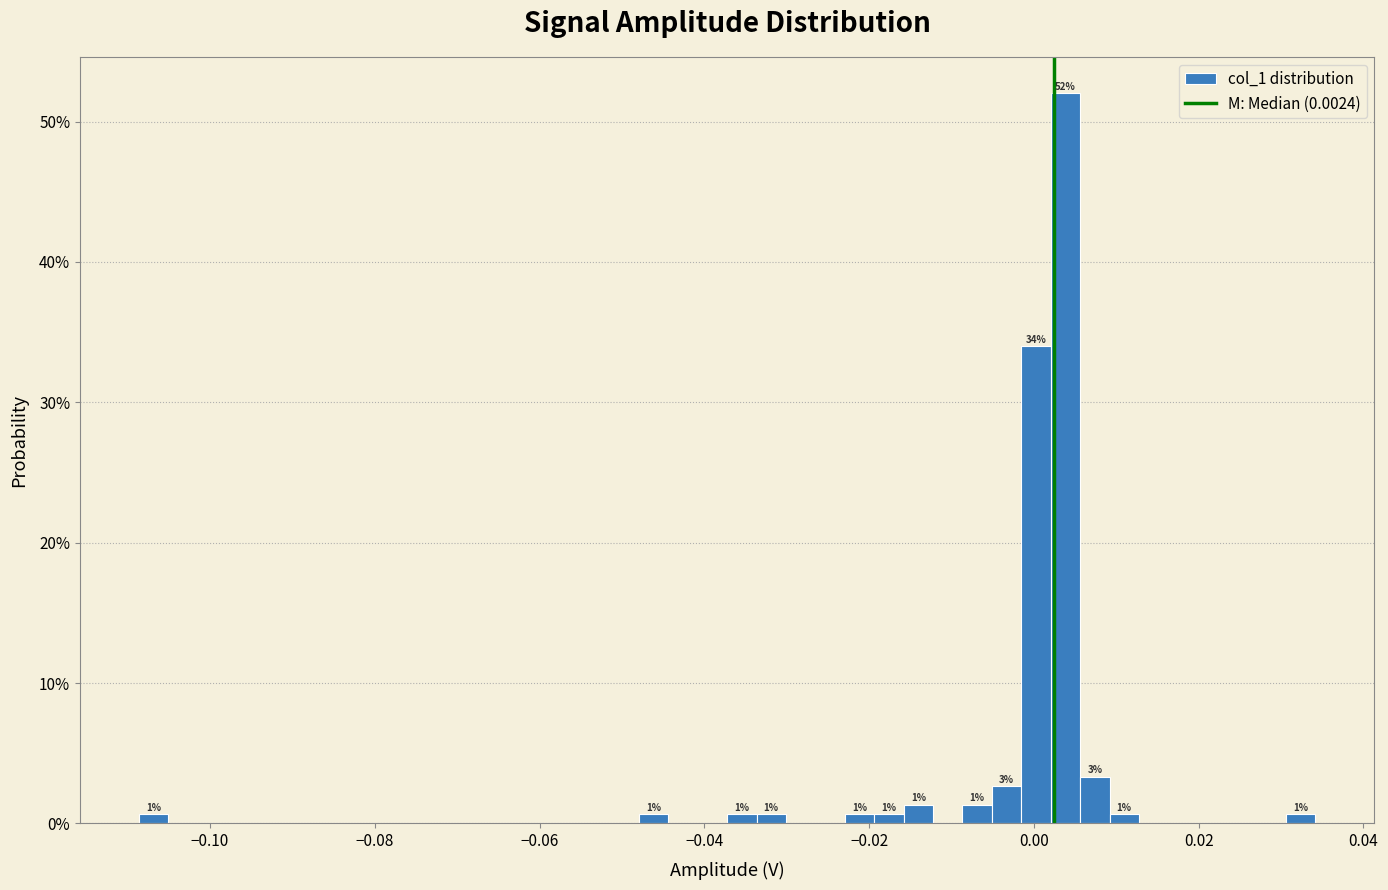

Read against the x-axis, roughly where is the centre of the tallest bar?

0.004